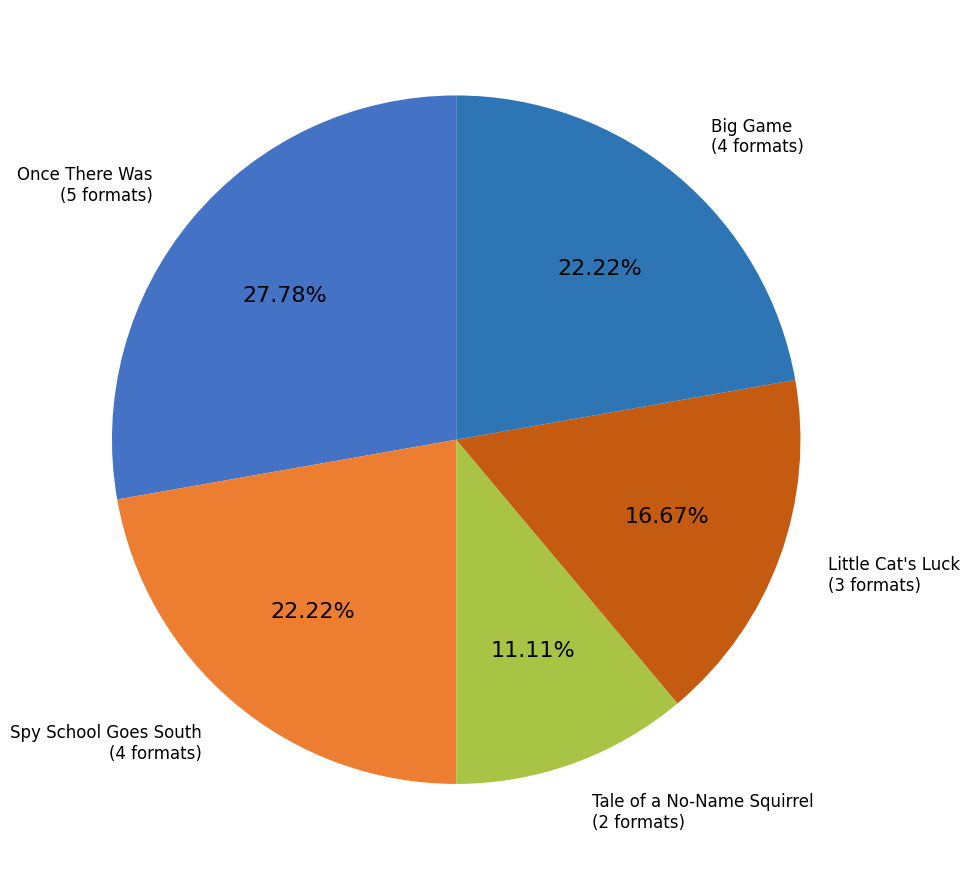

What is the largest slice in the pie chart?

Once There Was